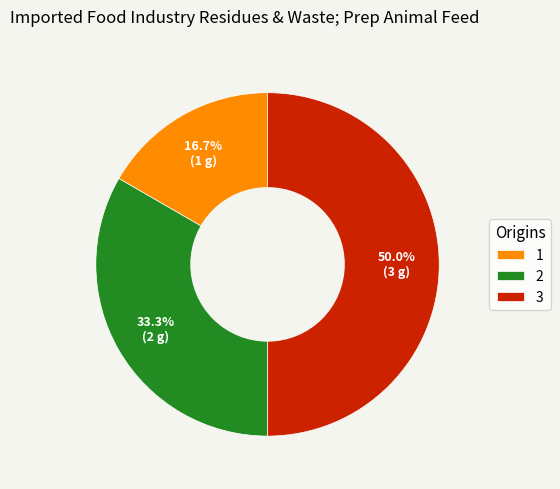

The 2 slice represents 19% of the pie. True or false?

False